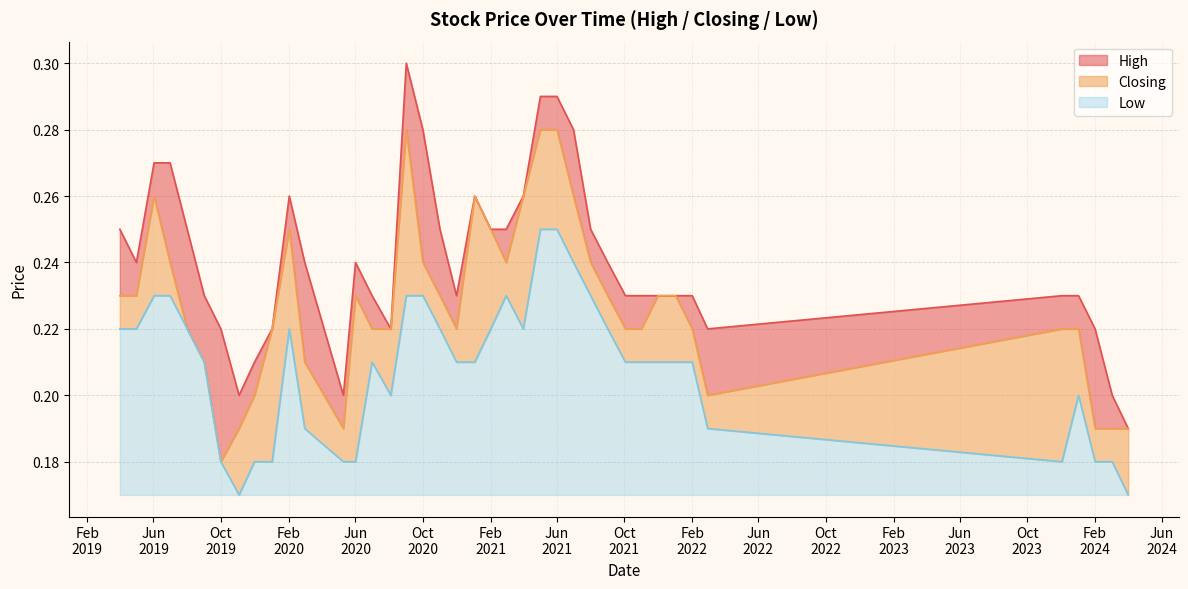

What position from the right is 01/02/2021?

22